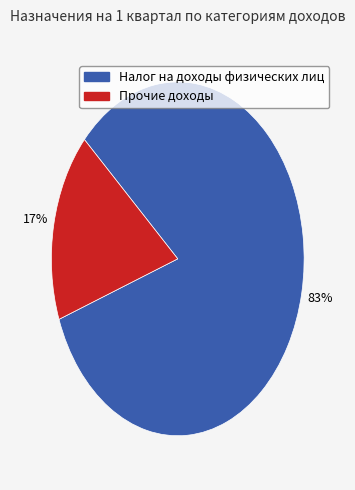

Does any single category account for the majority?

Yes